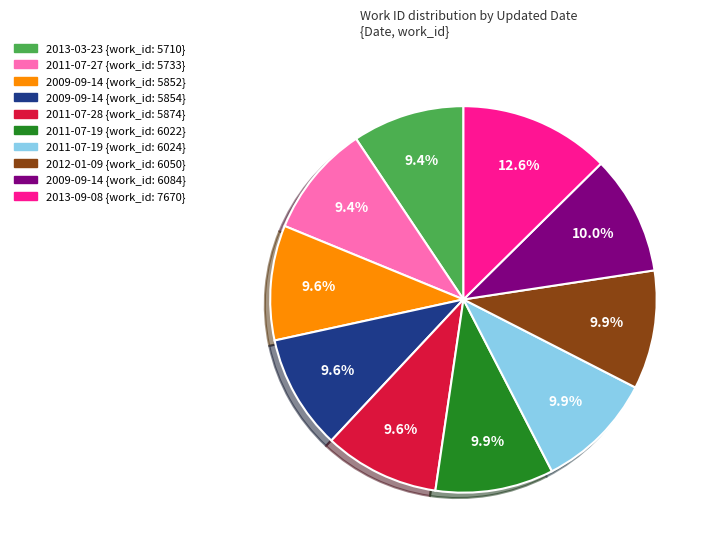

Is there any slice that represents more than half of the pie?

No